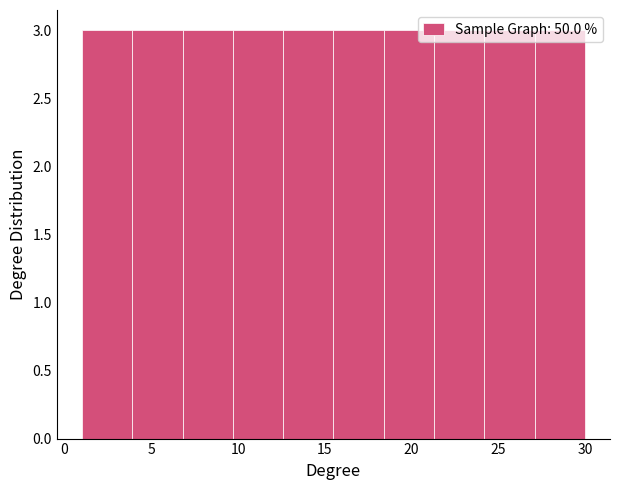

How tall is the bar that spans 6.8 to 9.7 on the x-axis? Neither the bar edges nor the heights are printed on the chart, so give them approximately, as read against the axes.

3